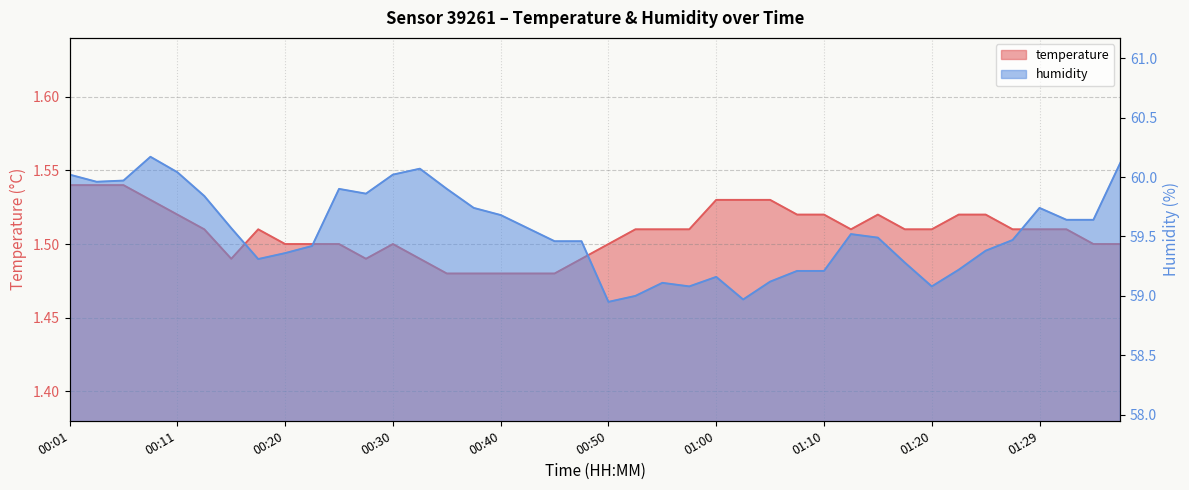

How many lines are shown in the chart?

2